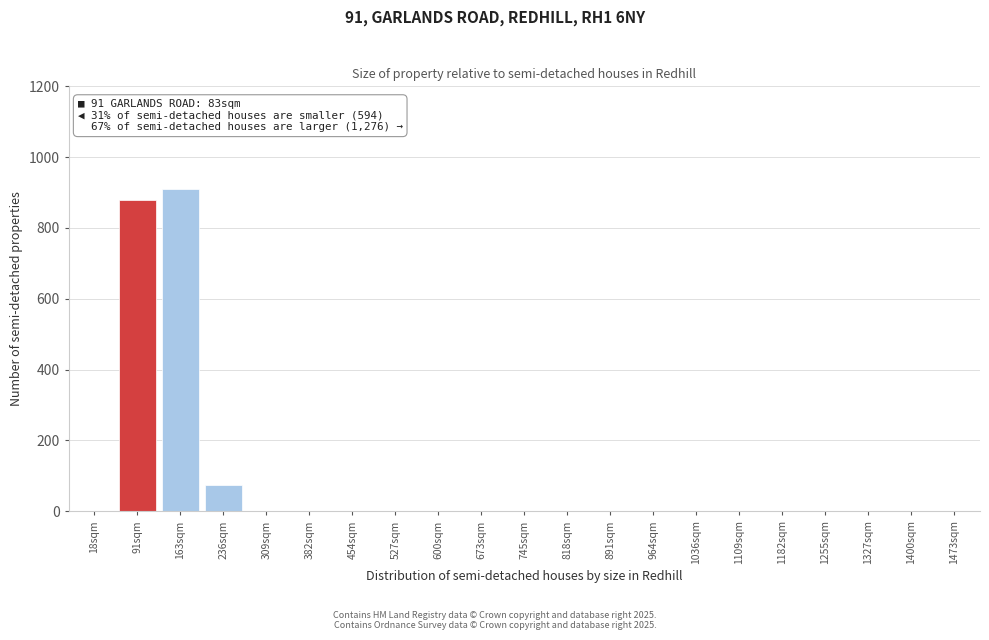

Reading left to right, transcribe all the data shown in this chart.

18sqm=0	91sqm=880	163sqm=910	236sqm=75	309sqm=0	382sqm=0	454sqm=0	527sqm=0	600sqm=0	673sqm=0	745sqm=0	818sqm=0	891sqm=0	964sqm=0	1036sqm=0	1109sqm=0	1182sqm=0	1255sqm=0	1327sqm=0	1400sqm=0	1473sqm=0